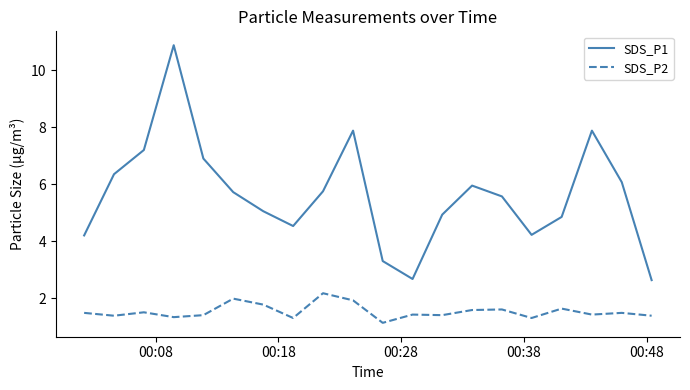

What is the difference between the maximum and minimum values in the SDS_P2 series?

1.0